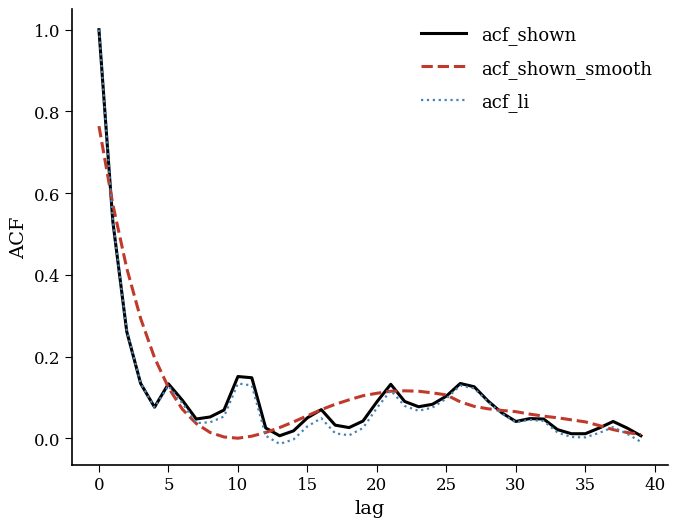

What is the greatest value displayed?

1.0